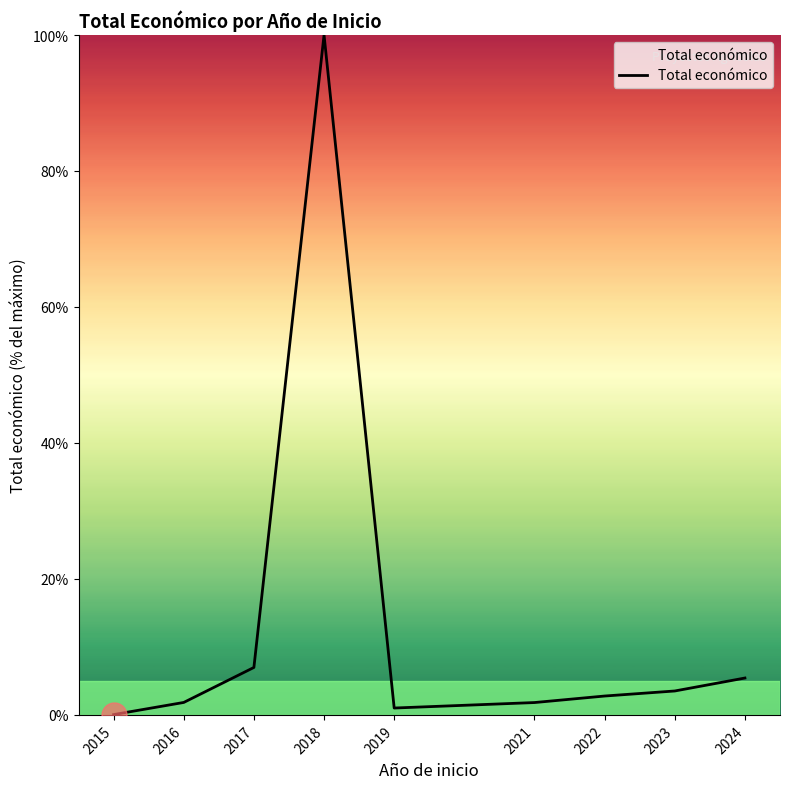

Read the value at 2024.

5.4